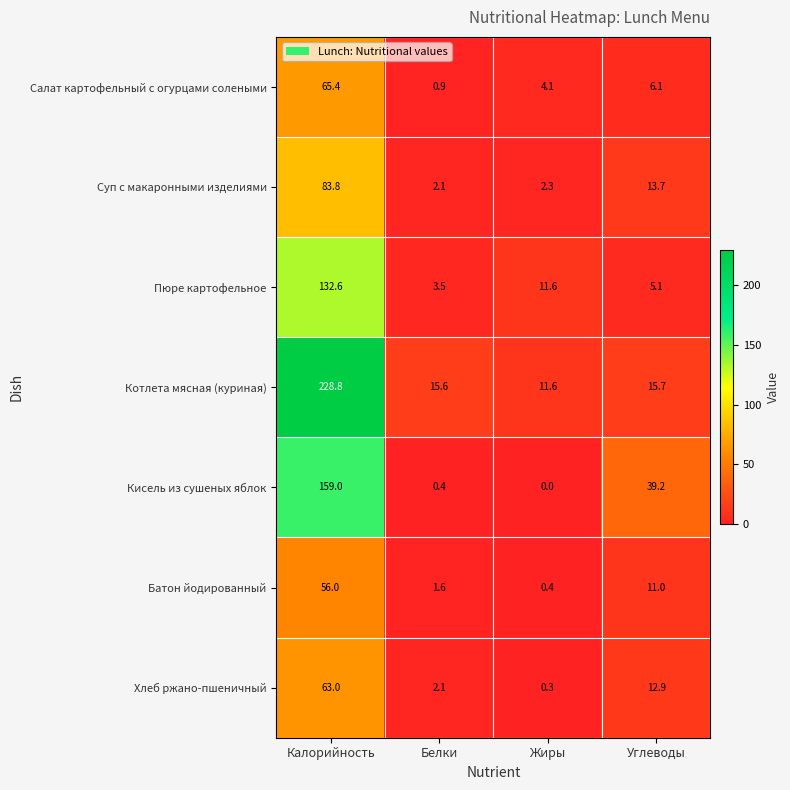

Reading left to right, what are all the values shown in this chart?

Салат картофельный с огурцами солеными: Калорийность=65.4	Белки=0.9	Жиры=4.1	Углеводы=6.1
Суп с макаронными изделиями: Калорийность=83.8	Белки=2.1	Жиры=2.3	Углеводы=13.7
Пюре картофельное: Калорийность=132.6	Белки=3.5	Жиры=11.6	Углеводы=5.1
Котлета мясная (куриная): Калорийность=228.8	Белки=15.6	Жиры=11.6	Углеводы=15.7
Кисель из сушеных яблок: Калорийность=159.0	Белки=0.4	Жиры=0.0	Углеводы=39.2
Батон йодированный: Калорийность=56.0	Белки=1.6	Жиры=0.4	Углеводы=11.0
Хлеб ржано-пшеничный: Калорийность=63.0	Белки=2.1	Жиры=0.3	Углеводы=12.9